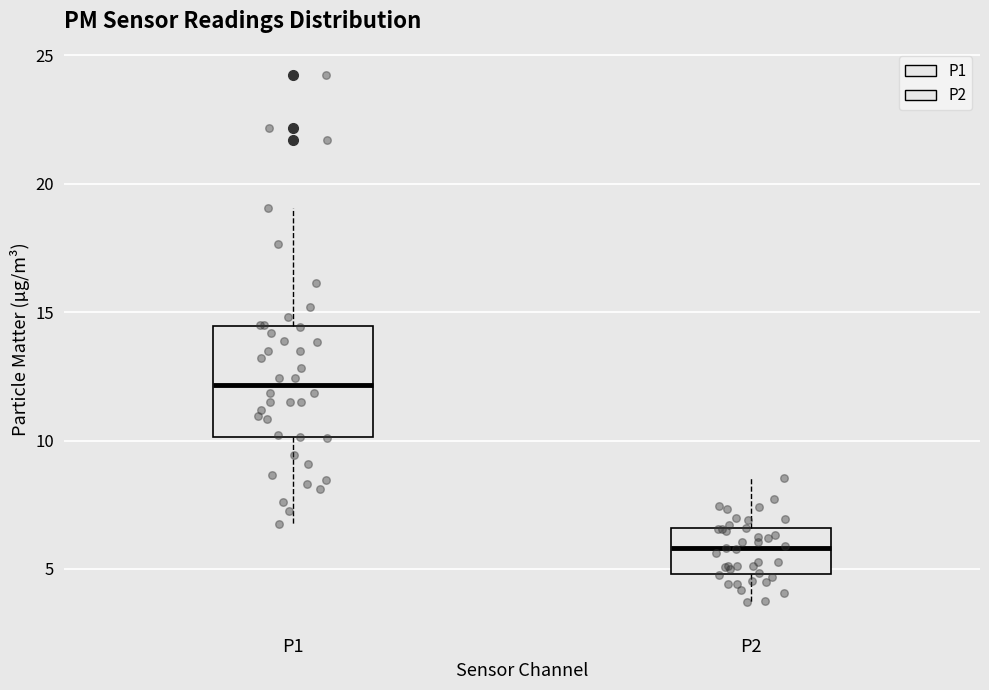

Reading left to right, transcribe this box plot: for each box, give where its median line is, the range the box spans, and where its two whiskers end, as read against the y-axis. The values are not printed on the chart, so give them approximately, as read against the axis.

P1: median 12.0, box 10.0 to 14.5, whiskers 7.0 to 19.0
P2: median 6.0, box 5.0 to 6.5, whiskers 3.5 to 8.5